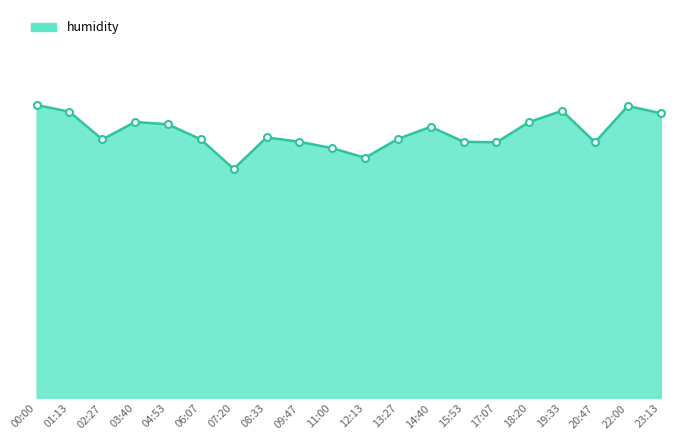

What is the label of the 14th point from the right?

07:20